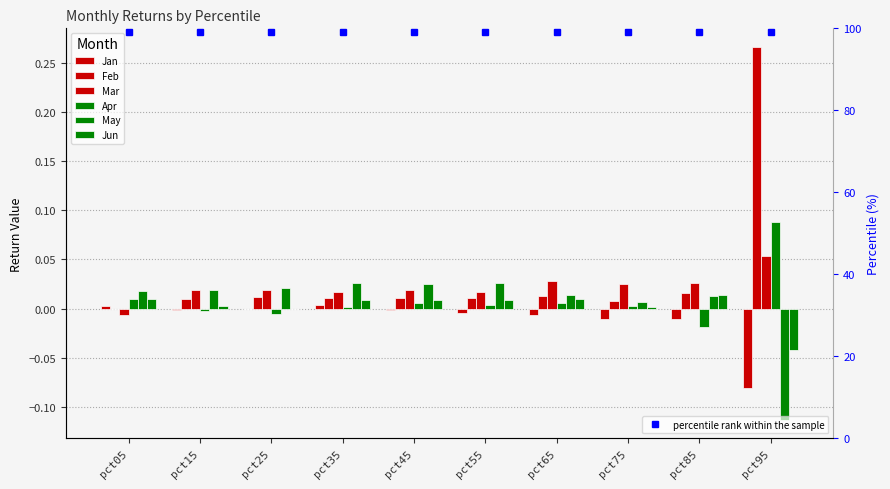

Where does the Mar series first go above 0?

pct15